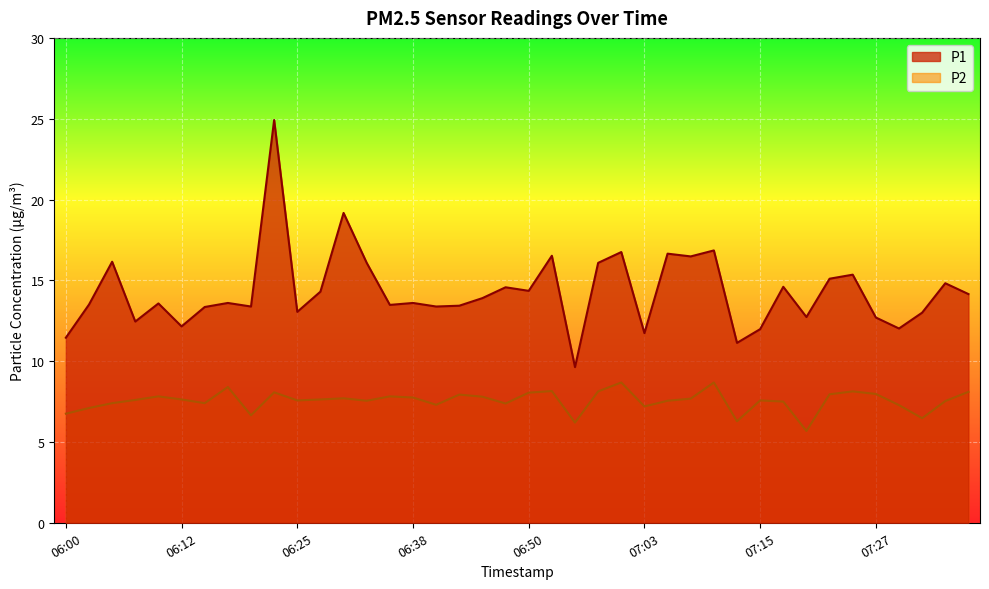

True or false: P2 has a value of 1.7 at 06:41.

False